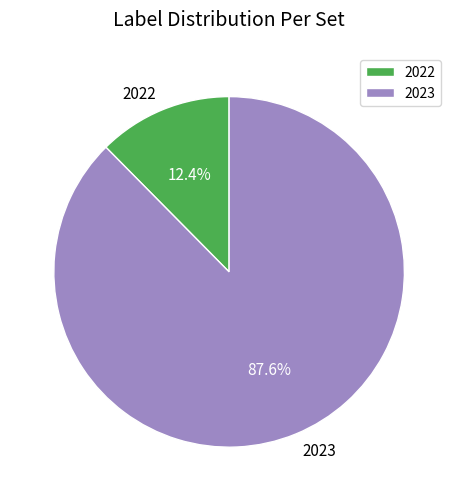

To the nearest percent, what is the difference between the largest and smallest slice percentages?

75%